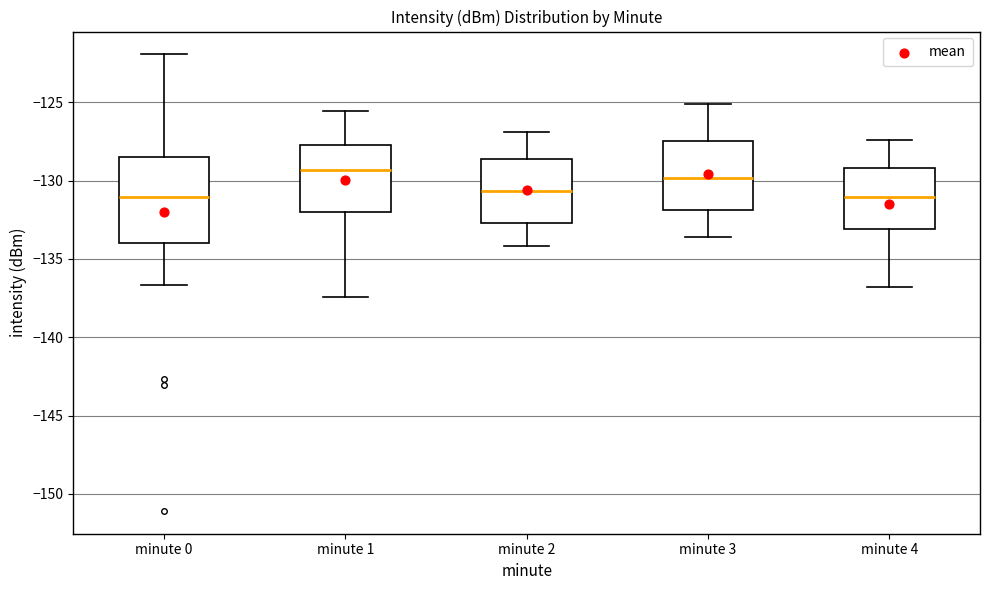

Reading left to right, read every box against the y-axis: the position of its median line, the range the box covers, and the ends of its whiskers. The values are not printed on the chart, so give them approximately, as read against the axis.

minute 0: median -131.0, box -134.0 to -128.5, whiskers -136.5 to -122.0
minute 1: median -129.5, box -132.0 to -127.5, whiskers -137.5 to -125.5
minute 2: median -130.5, box -132.5 to -128.5, whiskers -134.0 to -127.0
minute 3: median -130.0, box -132.0 to -127.5, whiskers -133.5 to -125.0
minute 4: median -131.0, box -133.0 to -129.0, whiskers -137.0 to -127.5